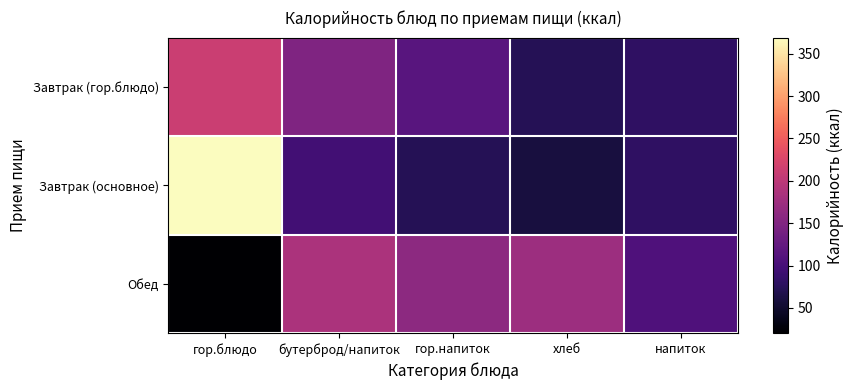

Reading right to left, list all the values displayed in this chart.

Завтрак (гор.блюдо): напиток=80.0	хлеб=72.0	гор.напиток=114.1	бутерброд/напиток=149.0	гор.блюдо=212.1
Завтрак (основное): напиток=80.0	хлеб=60.1	гор.напиток=72.0	бутерброд/напиток=96.2	гор.блюдо=369.0
Обед: напиток=106.0	хлеб=173.7	гор.напиток=160.0	бутерброд/напиток=185.6	гор.блюдо=20.0